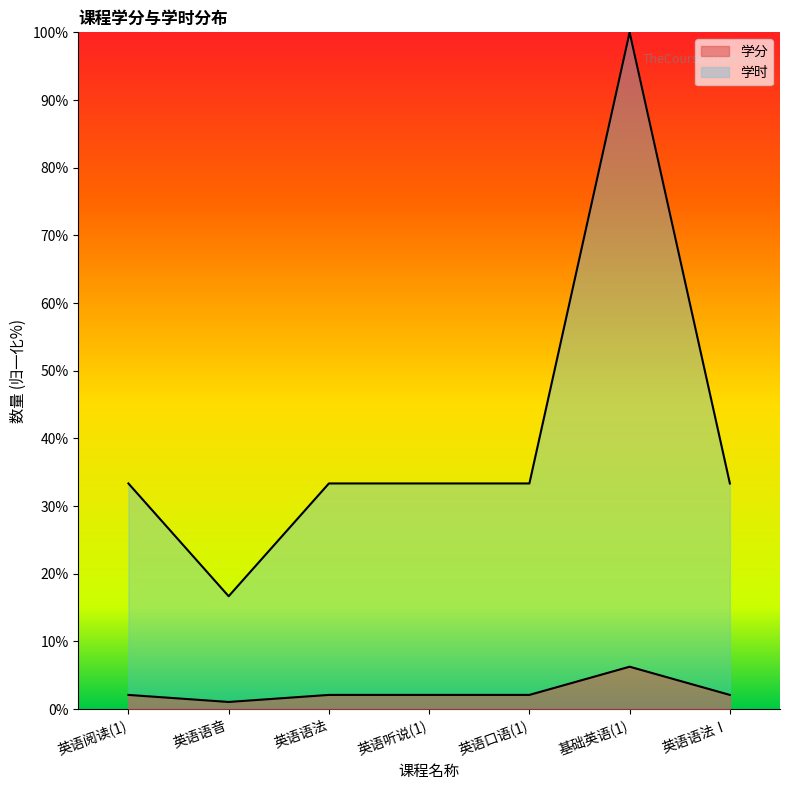

Where is the first local maximum for 学分?

基础英语(1)